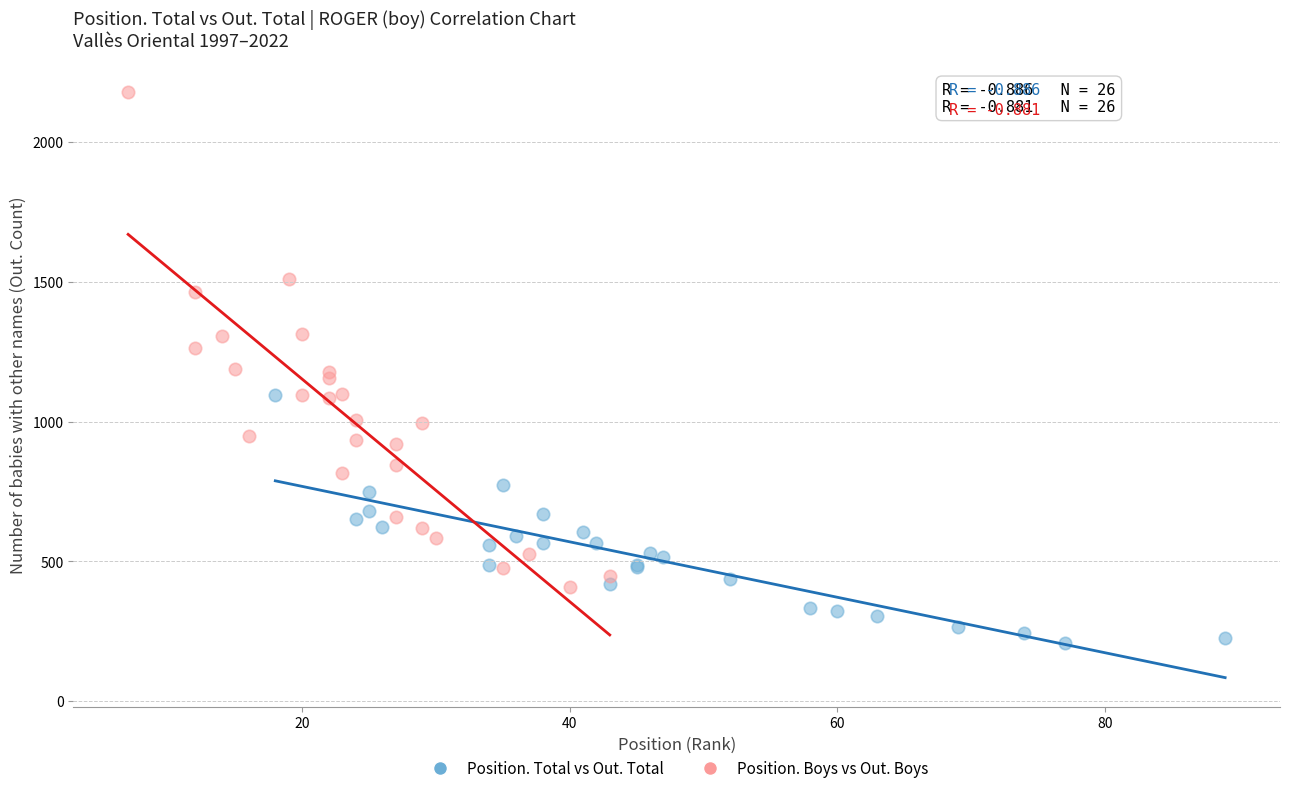

Which series contains the highest Y value?

Position. Boys vs Out. Boys